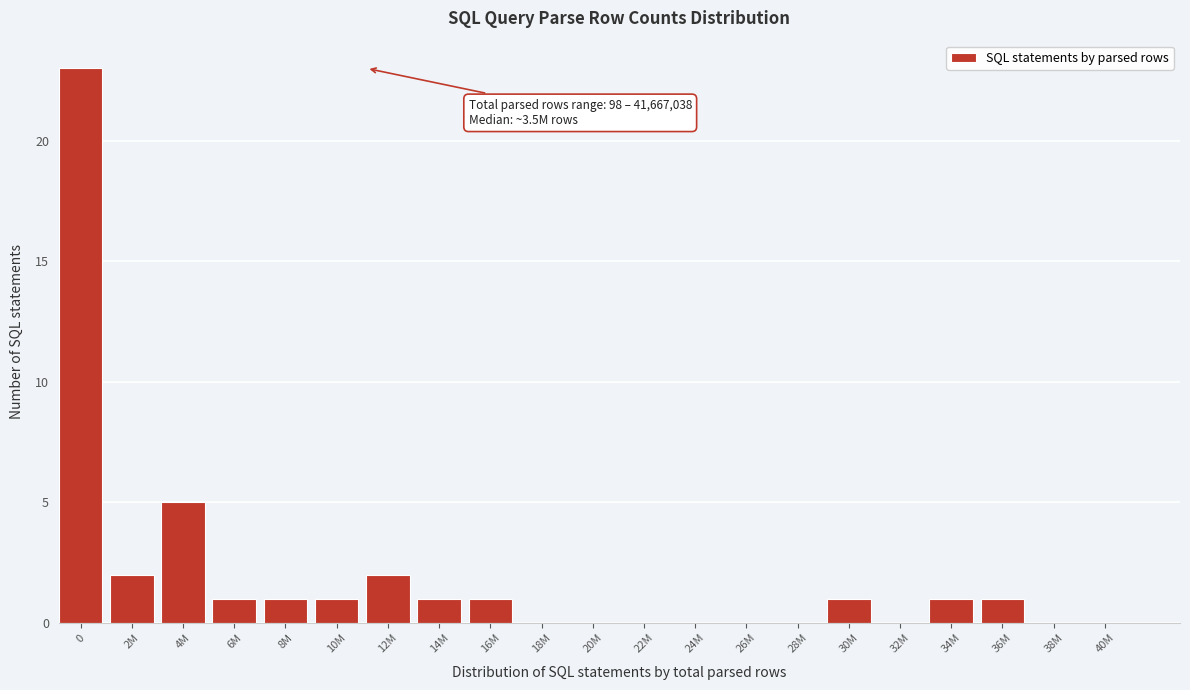

Reading left to right, extract all data points from this chart.

0=23	2M=2	4M=5	6M=1	8M=1	10M=1	12M=2	14M=1	16M=1	18M=0	20M=0	22M=0	24M=0	26M=0	28M=0	30M=1	32M=0	34M=1	36M=1	38M=0	40M=0